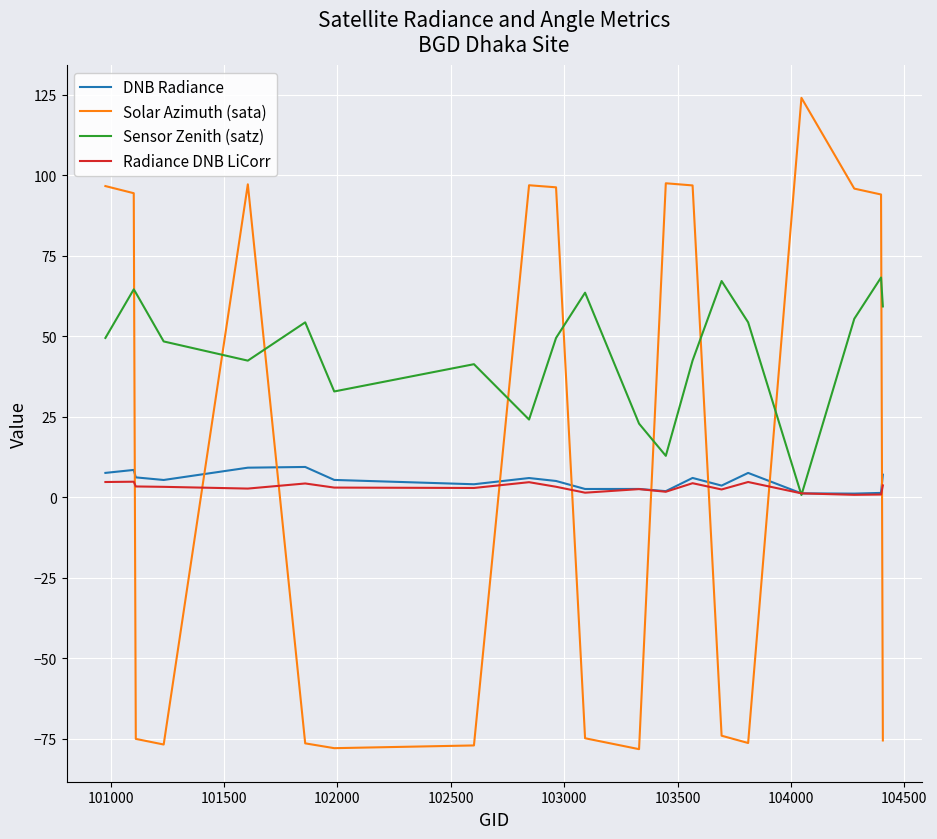

At how many categories does at least one series exceed 105?

1